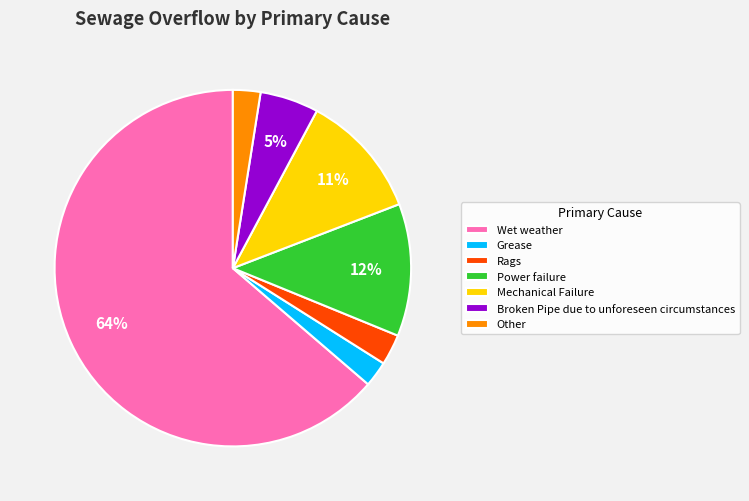

True or false: Mechanical Failure accounts for 1% of the total.

False